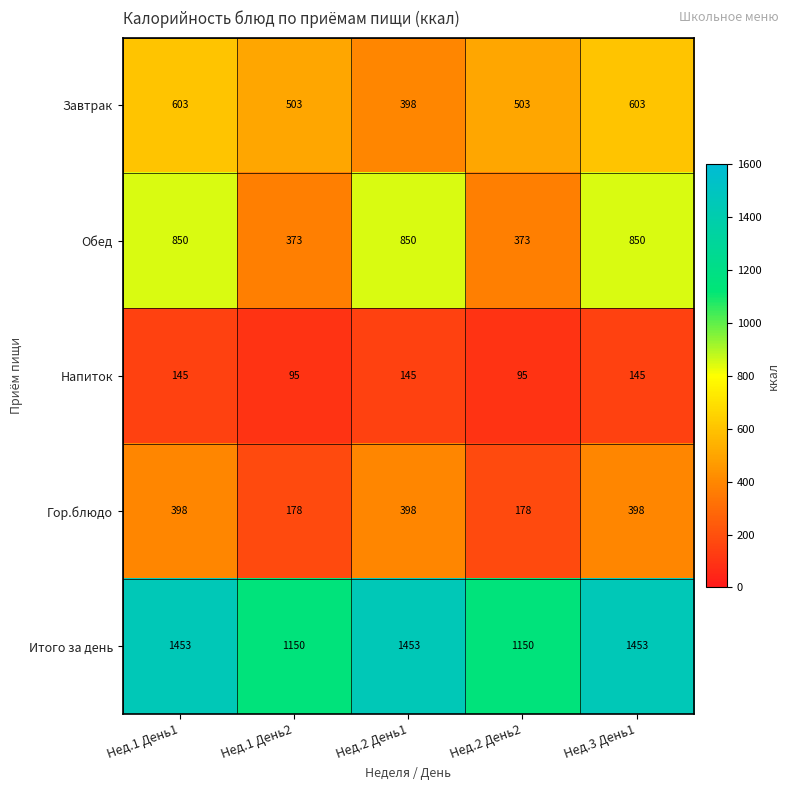

What is the greatest value displayed?

1453